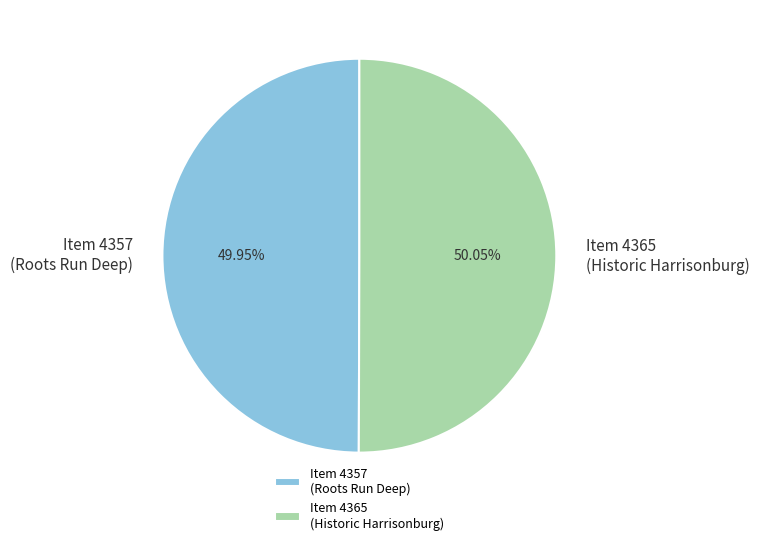

How many segments does this pie chart have?

2